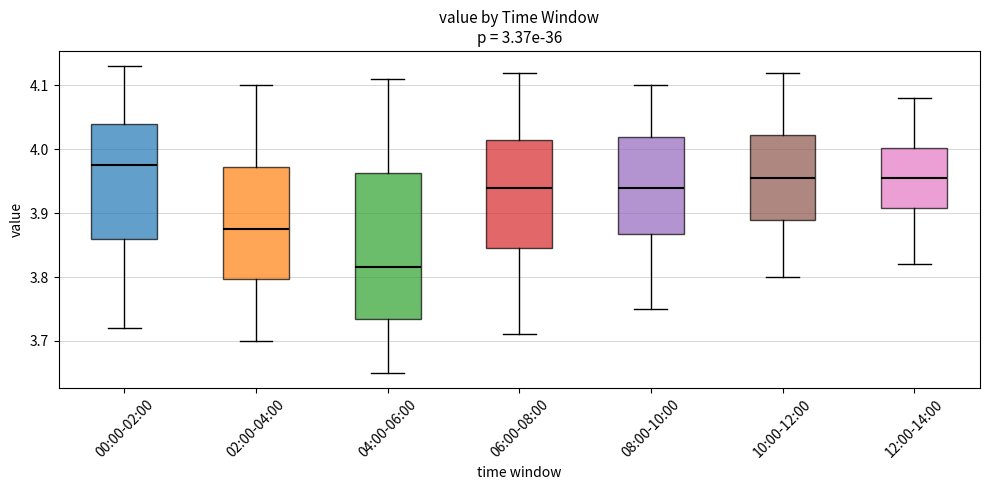

Comparing the boxes themselves (not the whiskers), which one is the tallest?

04:00-06:00